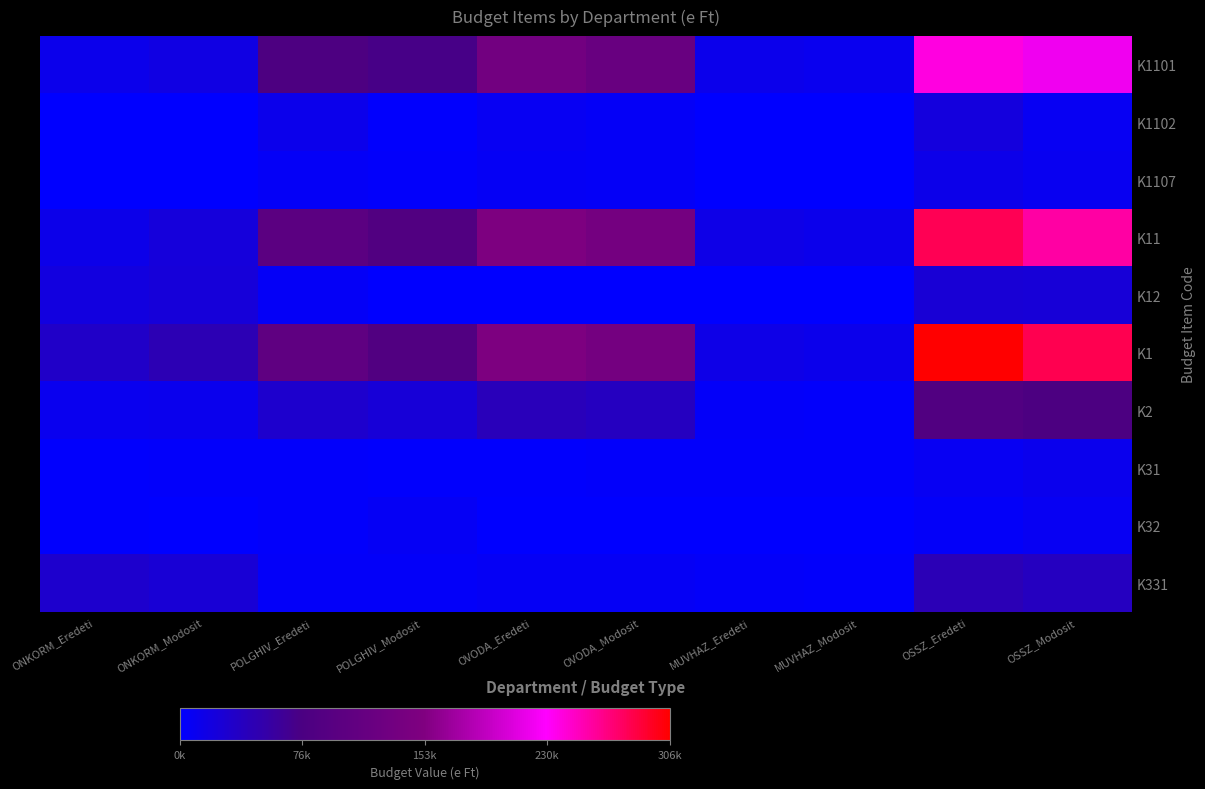

List the series in order of their peak value, lowest first.

K32, K31, K1107, K1102, K12, K331, K2, K1101, K11, K1